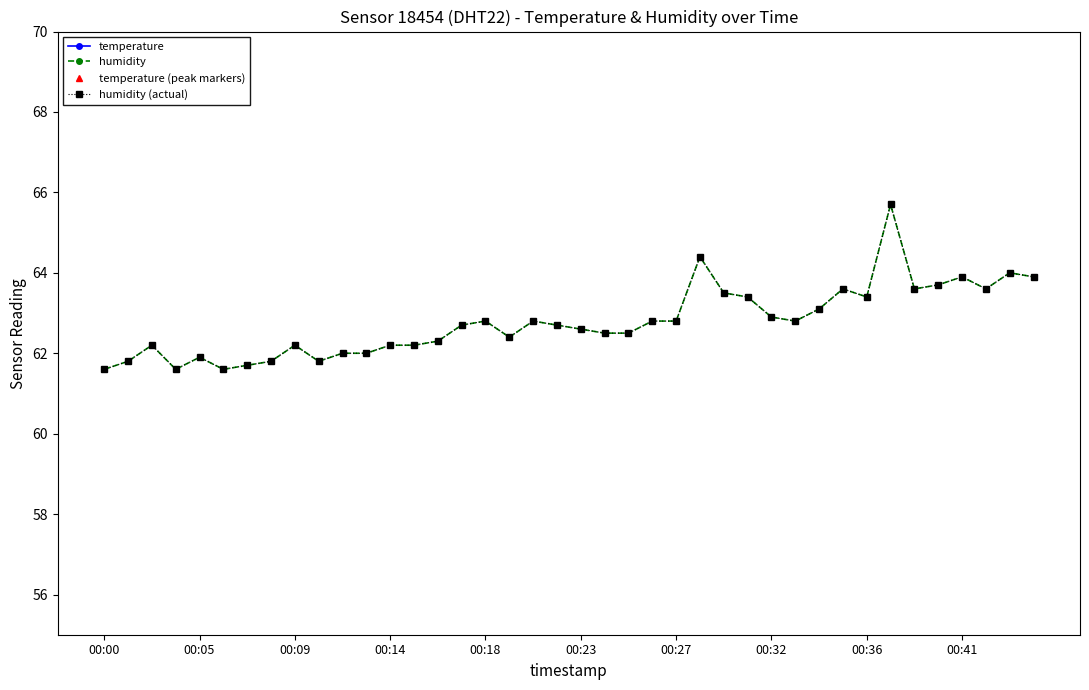

At which category is the sum across all series the highest?

33